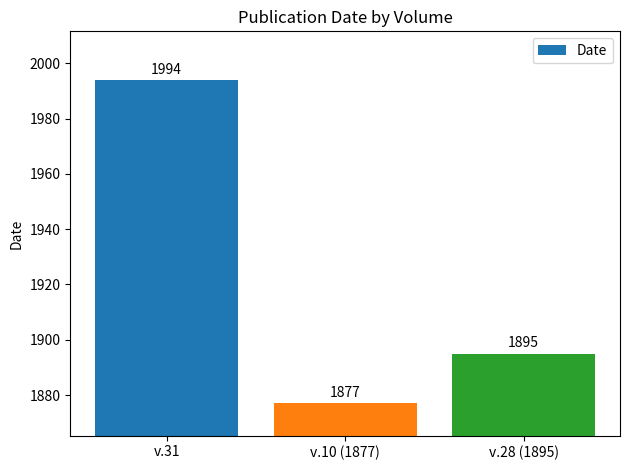

List the labels in order of value, smallest first.

v.10 (1877), v.28 (1895), v.31